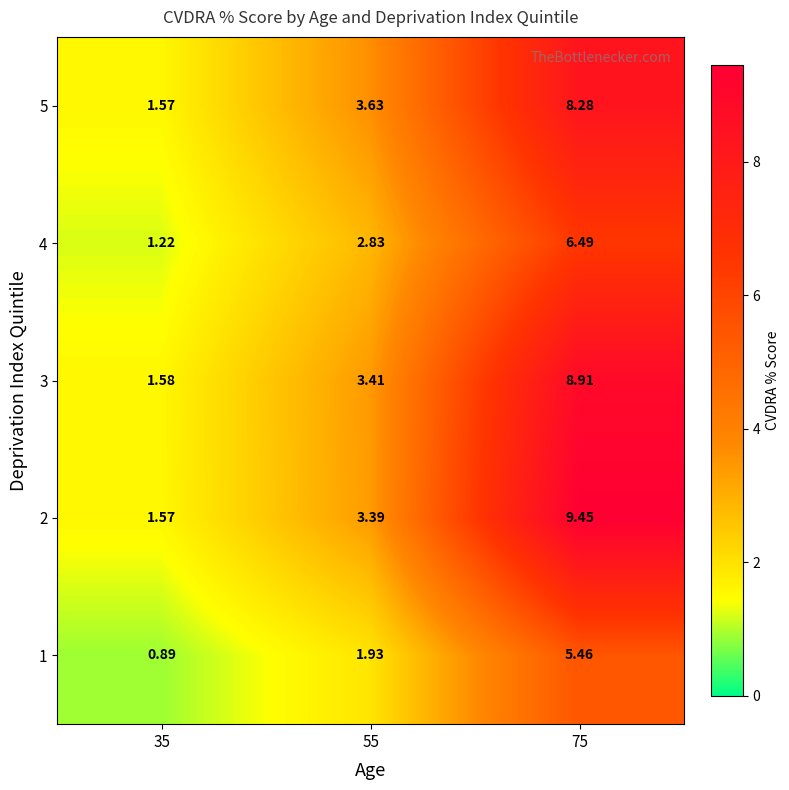

Which series changed the most between 35 and 75?

2